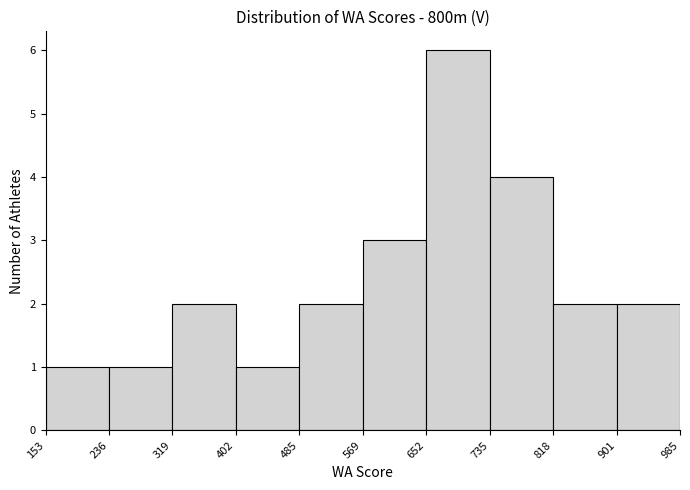

Over which range of the x-axis is the bar tallest?

652 to 735